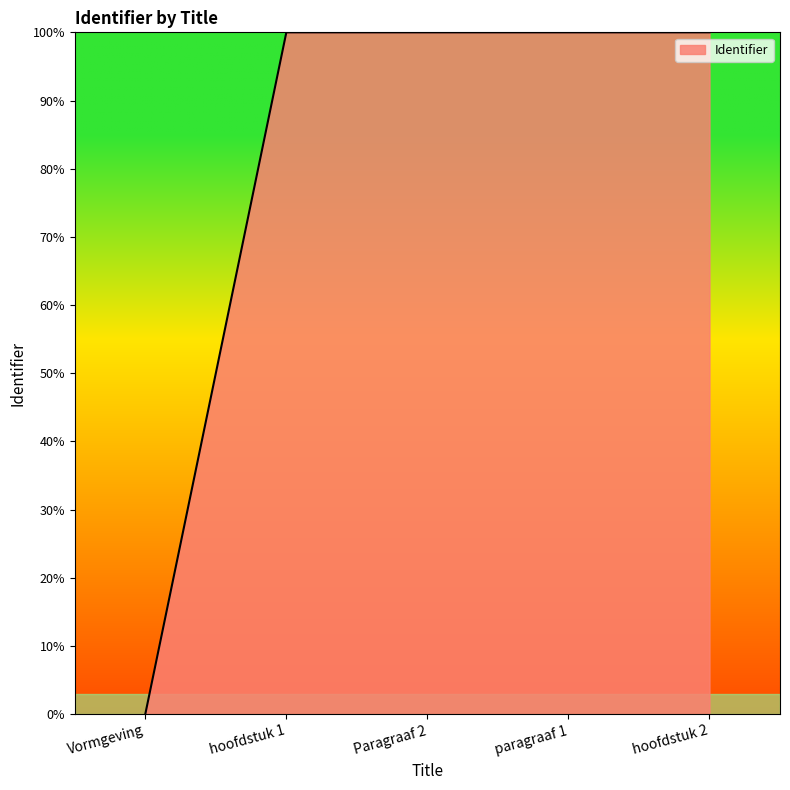

True or false: the data shows 136.8 at hoofdstuk 2.

False